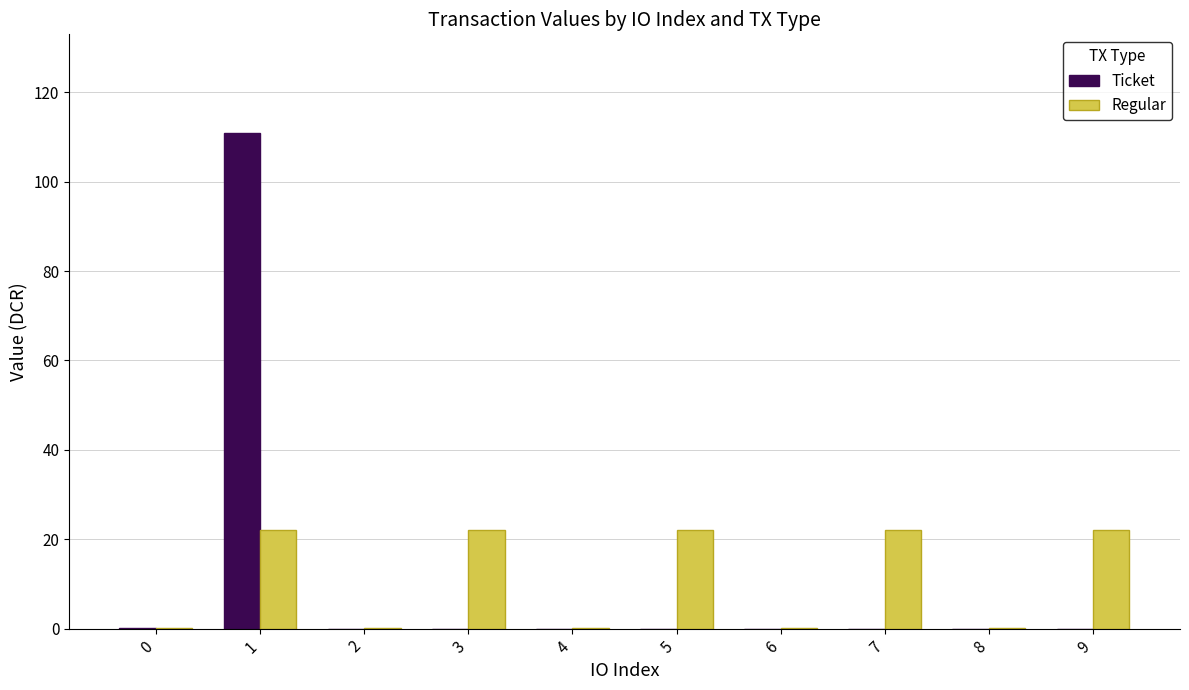

Does the chart contain stacked bars?

No